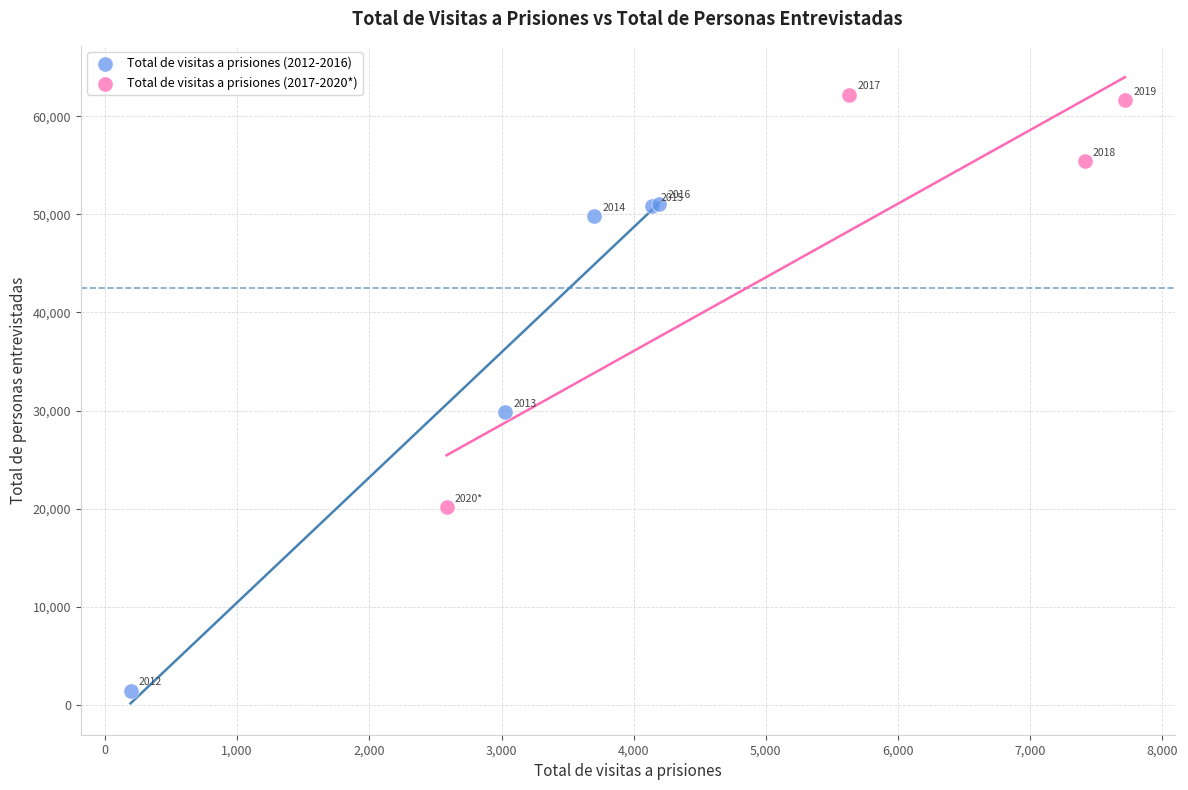

Which series contains the highest Y value?

Total de visitas a prisiones (2017-2020*)